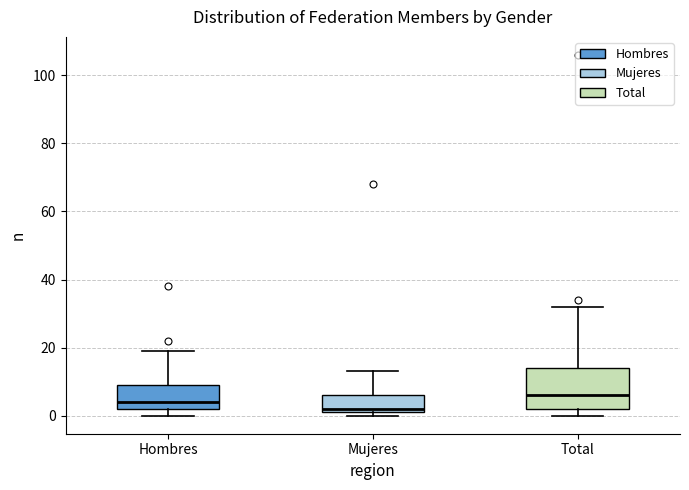

Reading left to right, read every box against the y-axis: the position of its median line, the range the box covers, and the ends of its whiskers. The values are not printed on the chart, so give them approximately, as read against the axis.

Hombres: median 4, box 2 to 10, whiskers 0 to 20
Mujeres: median 2 (just above the box's lower edge), box 2 to 6, whiskers 0 to 14
Total: median 6, box 2 to 14, whiskers 0 to 32